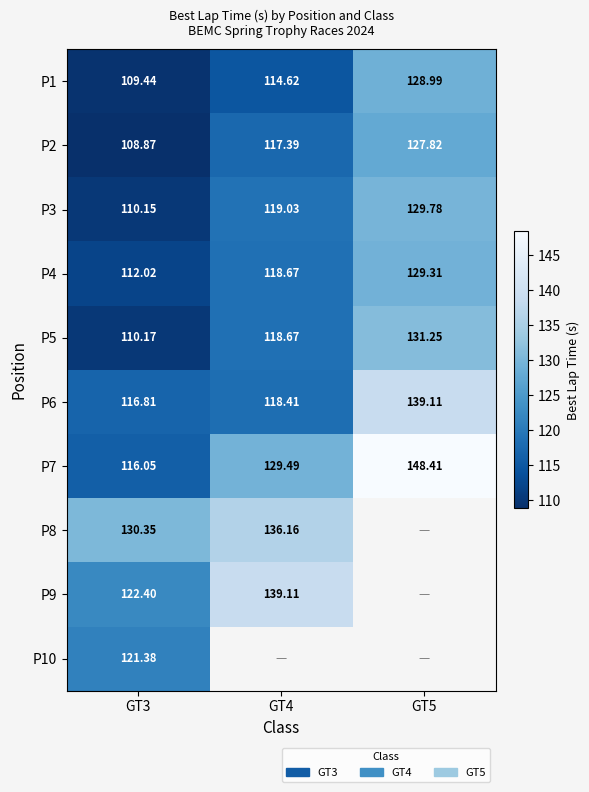

Is the value of P4 at GT4 greater than the value of P2 at GT4?

Yes